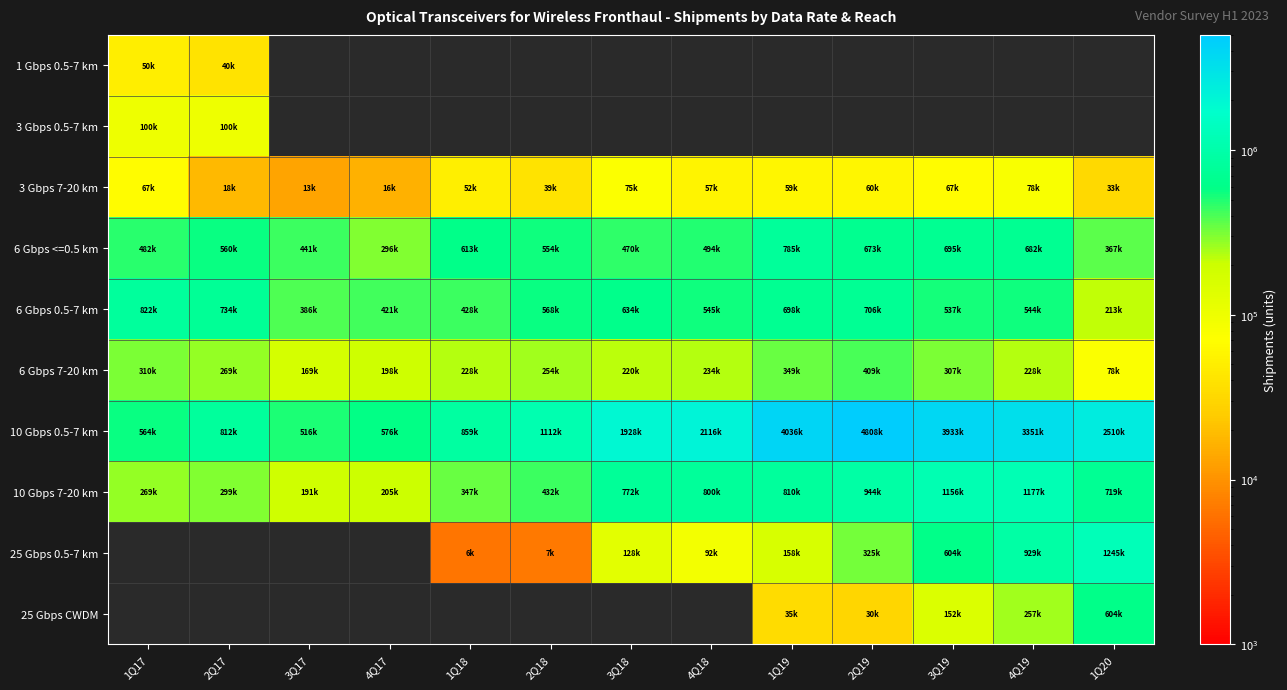

The 6 Gbps 7-20 km series shows 169368.0 at 3Q17. True or false?

True